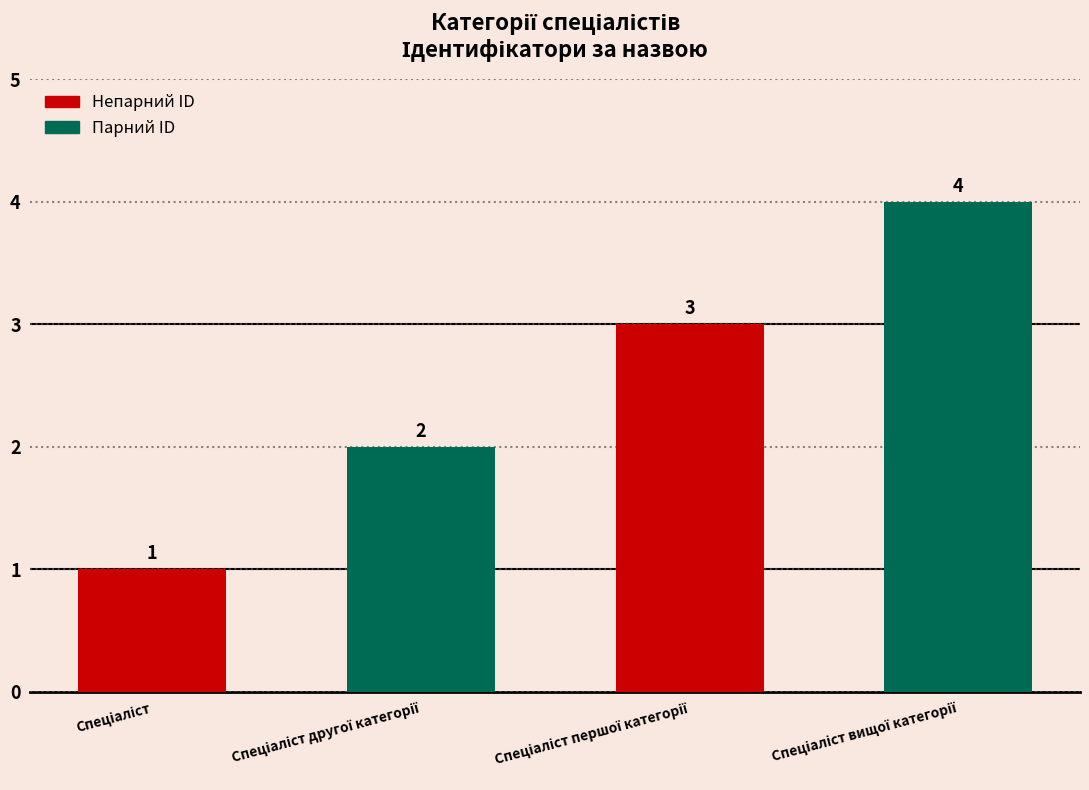

What is the maximum value shown in the chart?

4